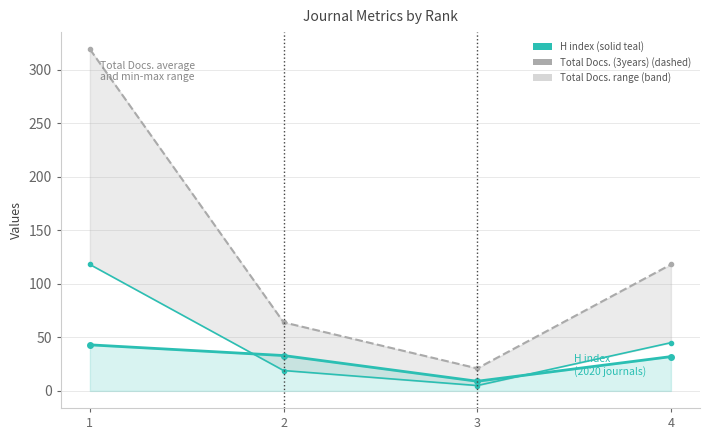

What is the spread (max minus min) of values at 4?

86